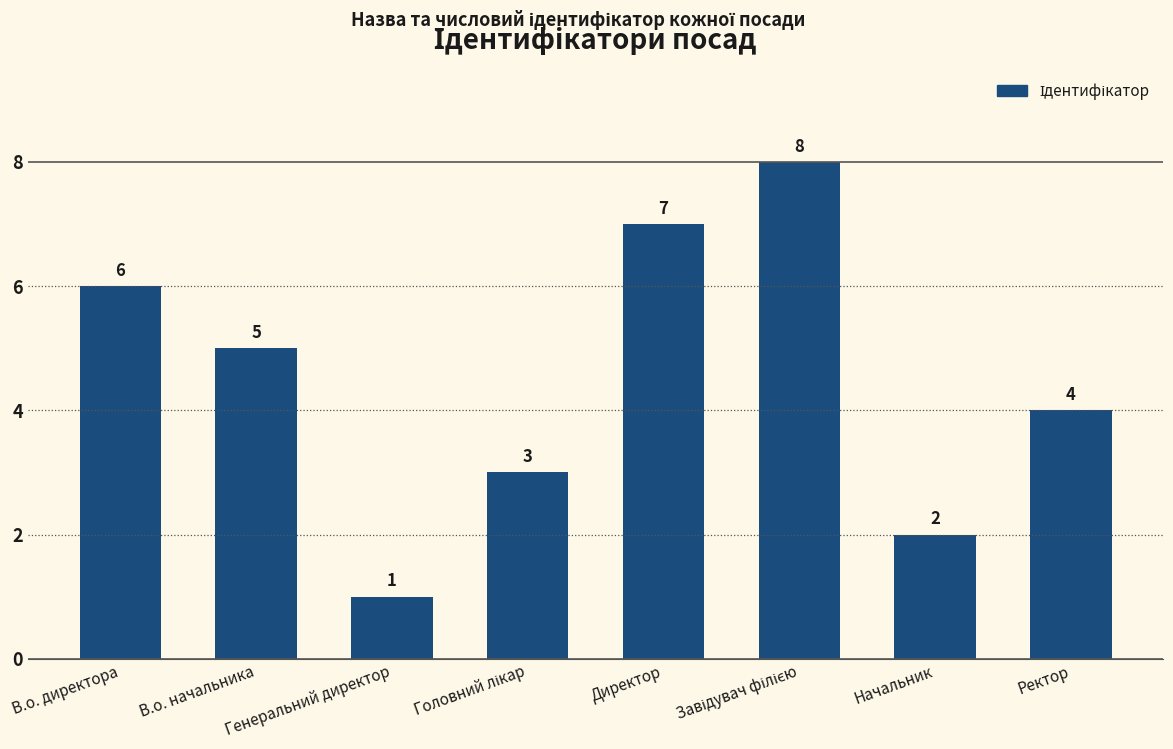

Between Ректор and В.о. начальника, which is larger?

В.о. начальника